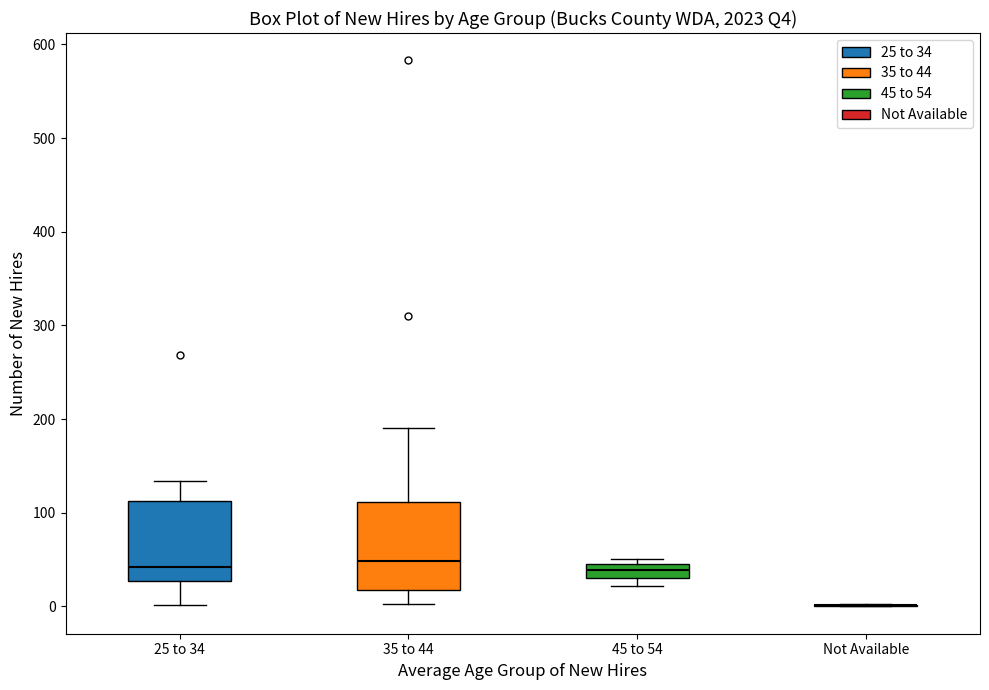

Where does the upper whisker of the box for 35 to 44 end on the y-axis? The values are not printed on the chart, so give them approximately, as read against the axis.

190